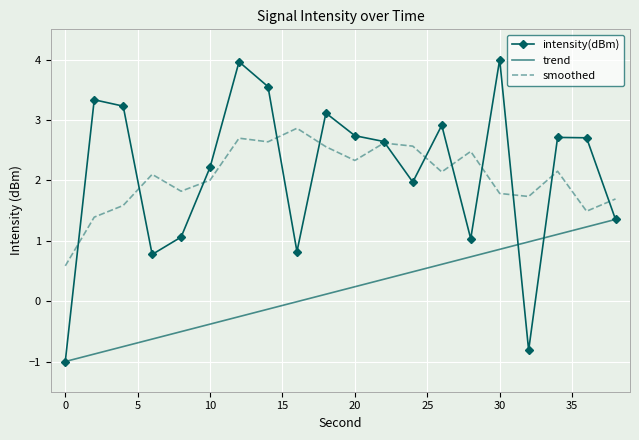

True or false: trend and smoothed cross at least once.

False